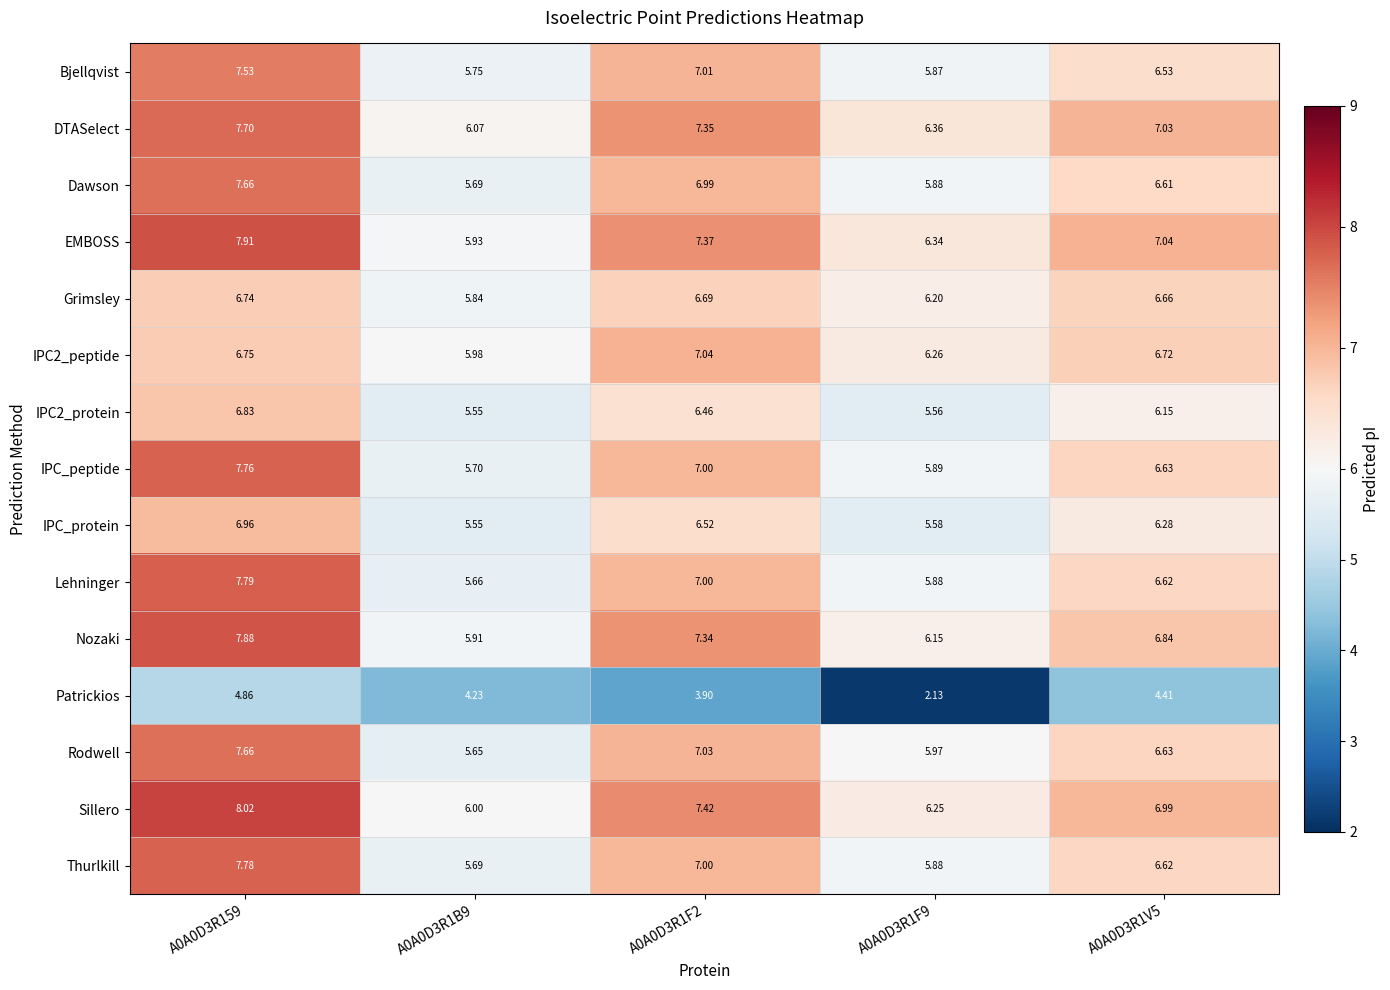

Which series has the largest total across all categories?

Sillero